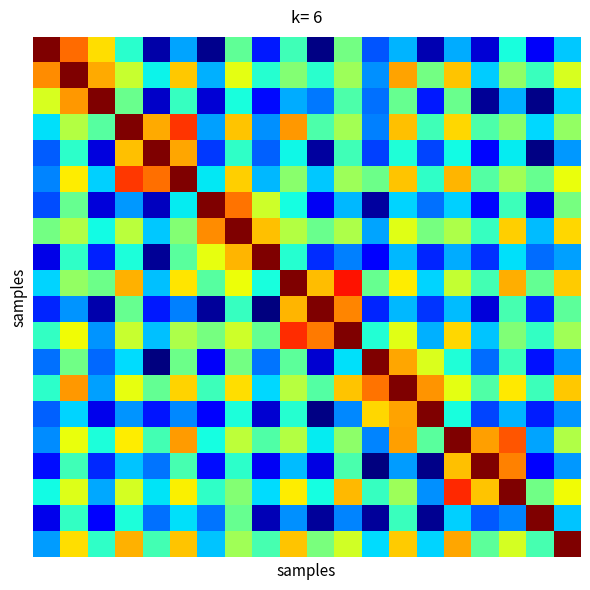

Count the number of data series in this chart.

20